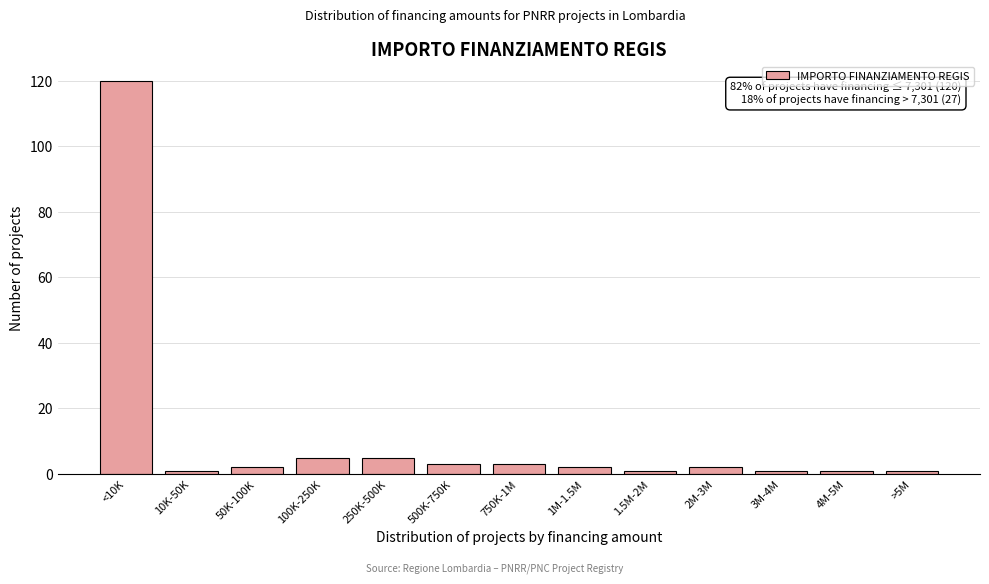

Reading right to left, extract all data points from this chart.

1	1	1	2	1	2	3	3	5	5	2	1	120